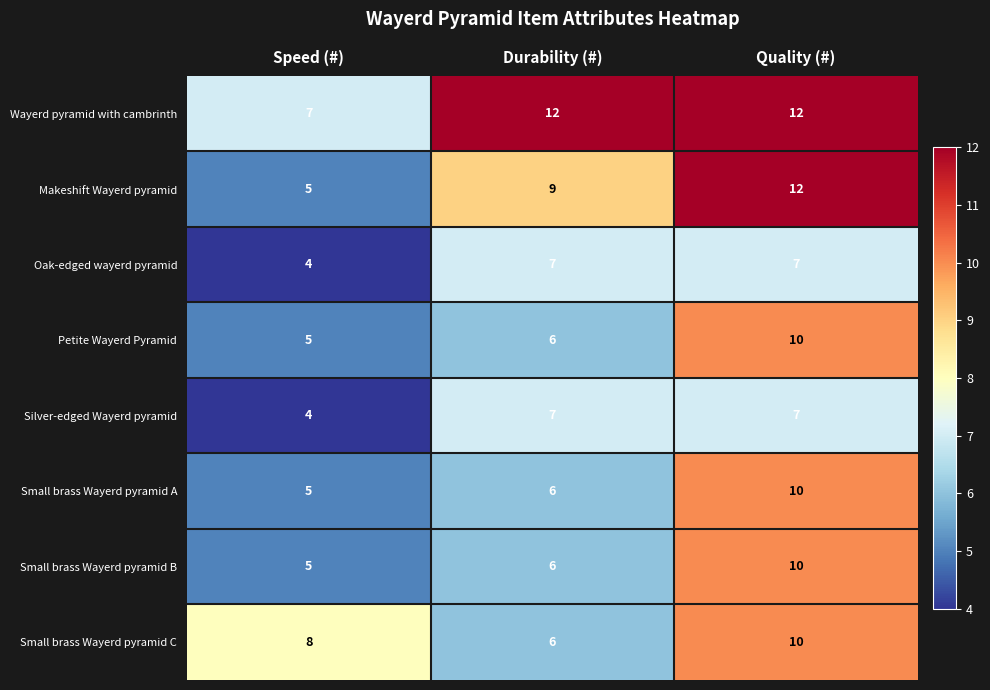

What is the difference between the Oak-edged wayerd pyramid values at Quality (#) and Speed (#)?

3